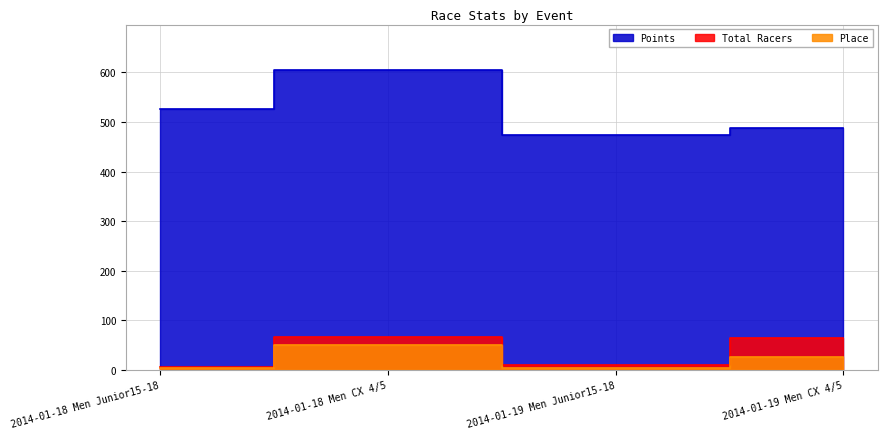

Reading left to right, extract all data points from this chart.

Total Racers: 2014-01-18 Men Junior15-18=7.0	2014-01-18 Men CX 4/5=67.0	2014-01-19 Men Junior15-18=11.0	2014-01-19 Men CX 4/5=64.0
Points: 2014-01-18 Men Junior15-18=527.2	2014-01-18 Men CX 4/5=605.6	2014-01-19 Men Junior15-18=473.6	2014-01-19 Men CX 4/5=487.6
Place: 2014-01-18 Men Junior15-18=5.0	2014-01-18 Men CX 4/5=50.0	2014-01-19 Men Junior15-18=5.0	2014-01-19 Men CX 4/5=26.0